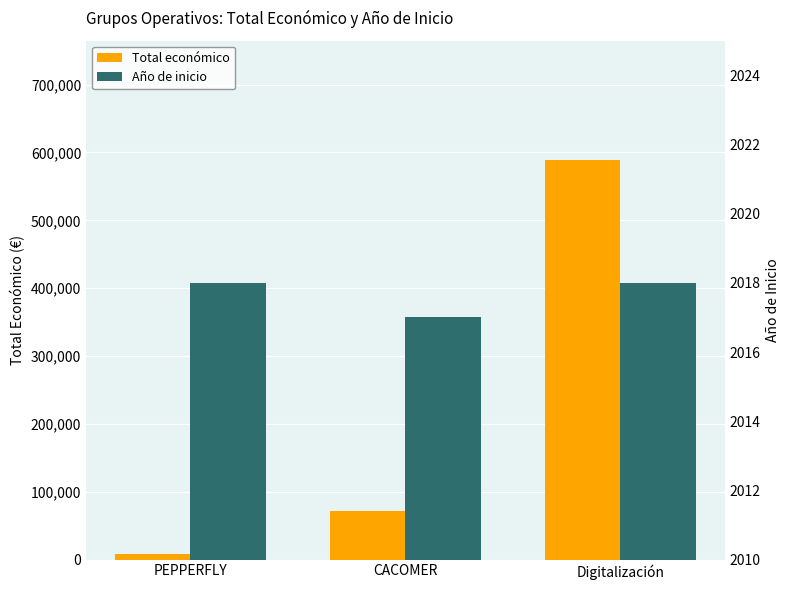

Are the bars grouped side by side (vs. stacked)?

Yes